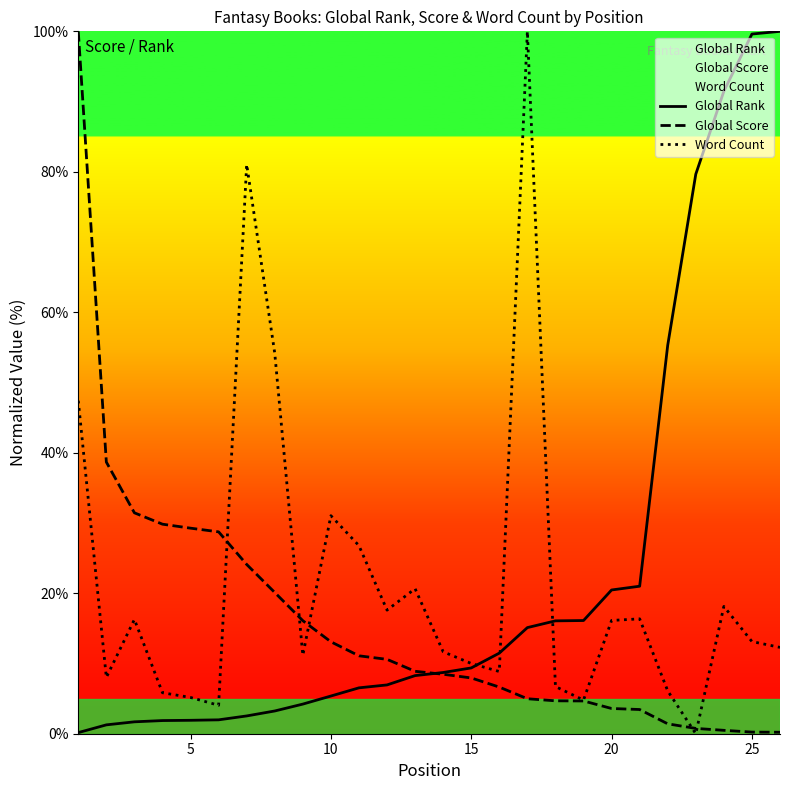

Is this an area chart (filled region under the line)?

No